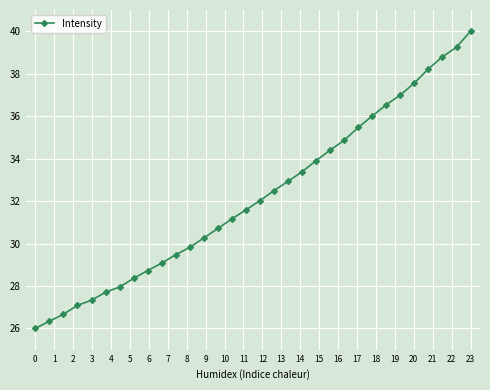

Reading left to right, transcribe all the data shown in this chart.

26.0	26.3	26.7	27.1	27.3	27.7	28.0	28.4	28.7	29.1	29.5	29.8	30.3	30.7	31.2	31.6	32.0	32.5	32.9	33.4	33.9	34.4	34.9	35.5	36.0	36.5	37.0	37.6	38.2	38.8	39.2	40.0